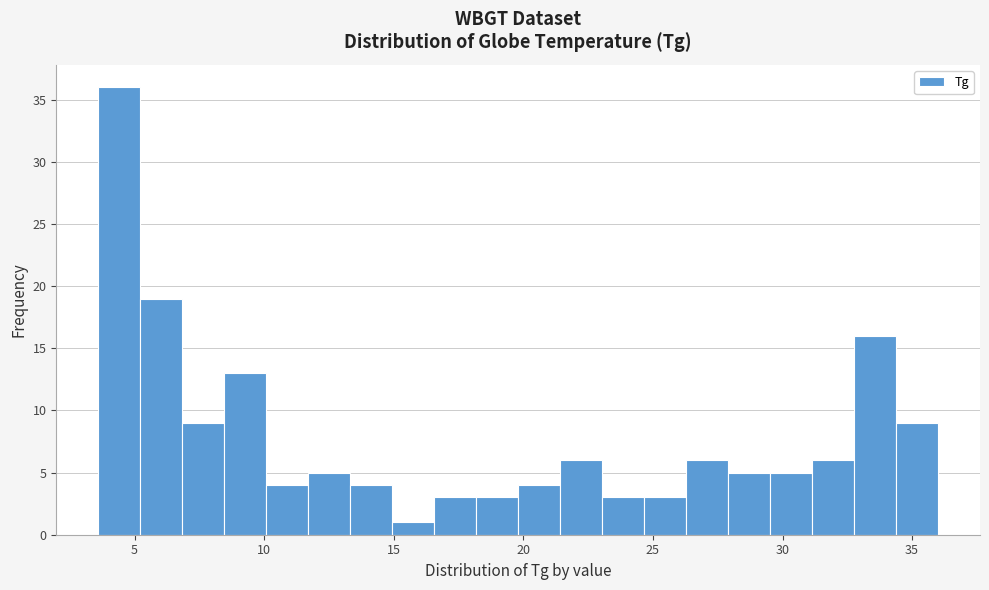

Read against the x-axis, roughly where is the centre of the tallest bar?

4.5